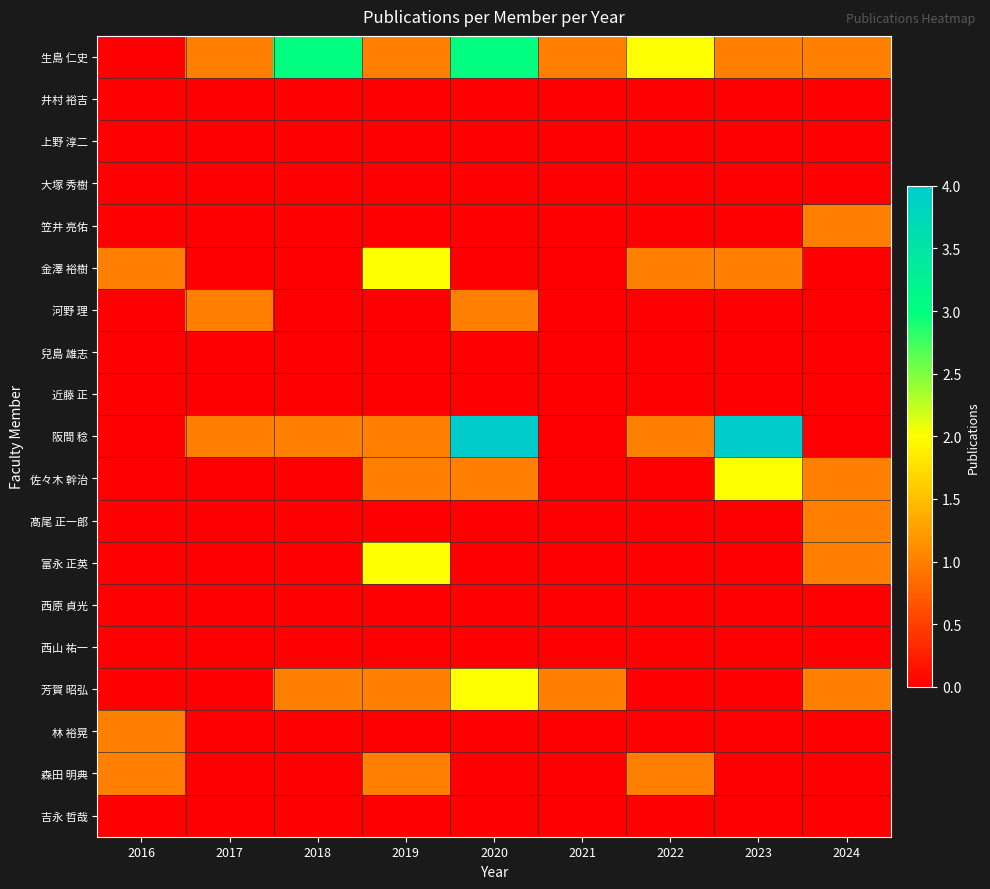

What is the maximum value shown in the chart?

4